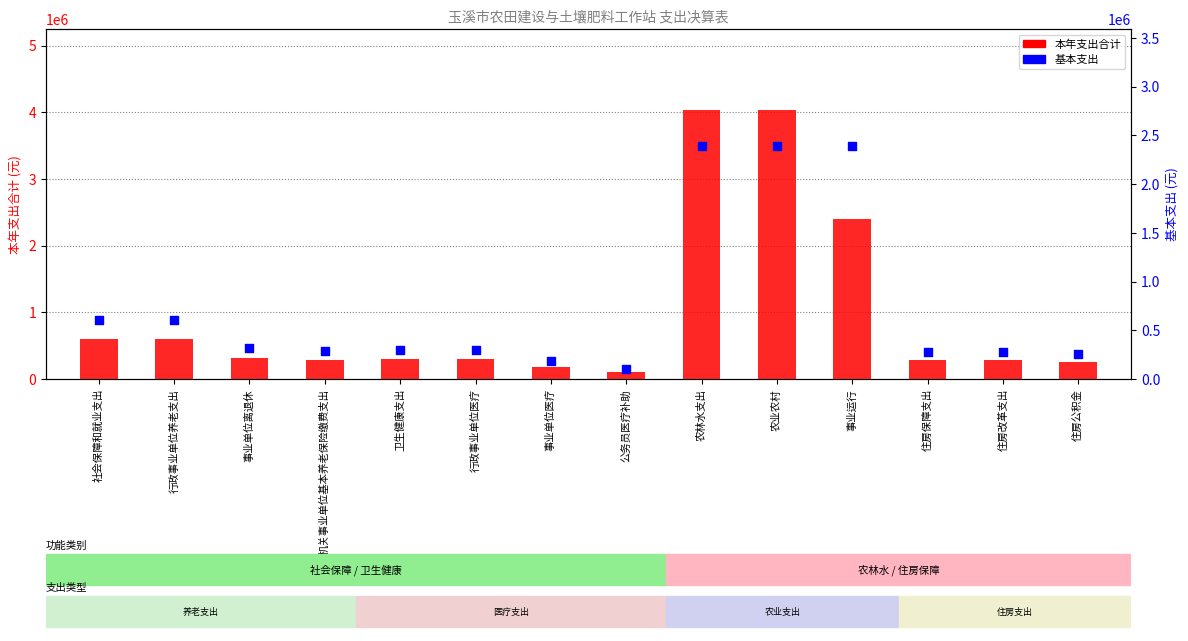

At which category is the sum across all series the highest?

农林水支出